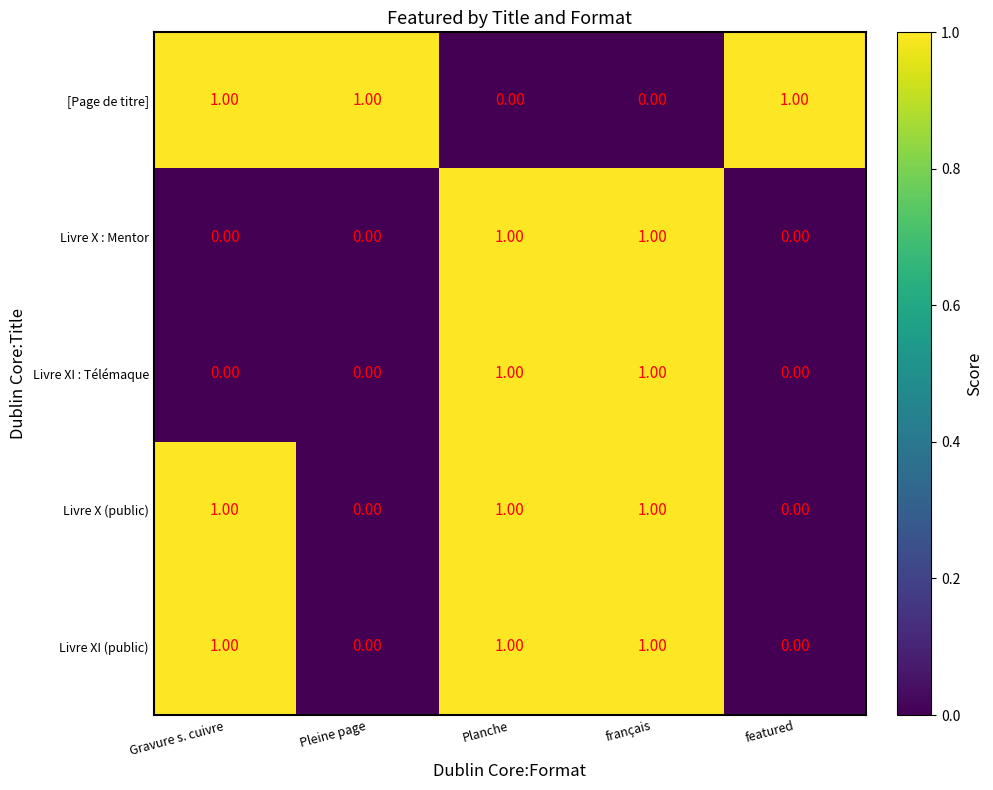

What is the sum of all [Page de titre] values?

3